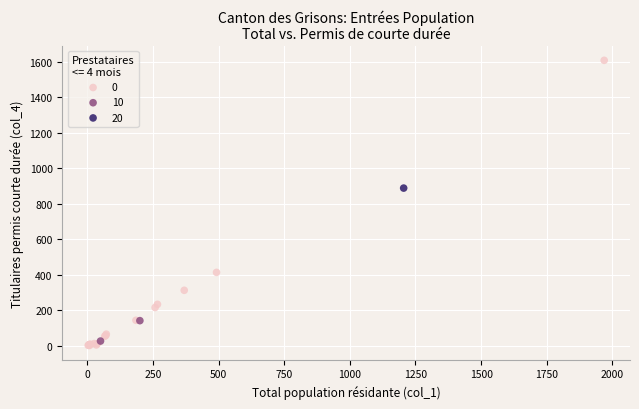

What are all the series names shown in the legend?

0, 10, 20